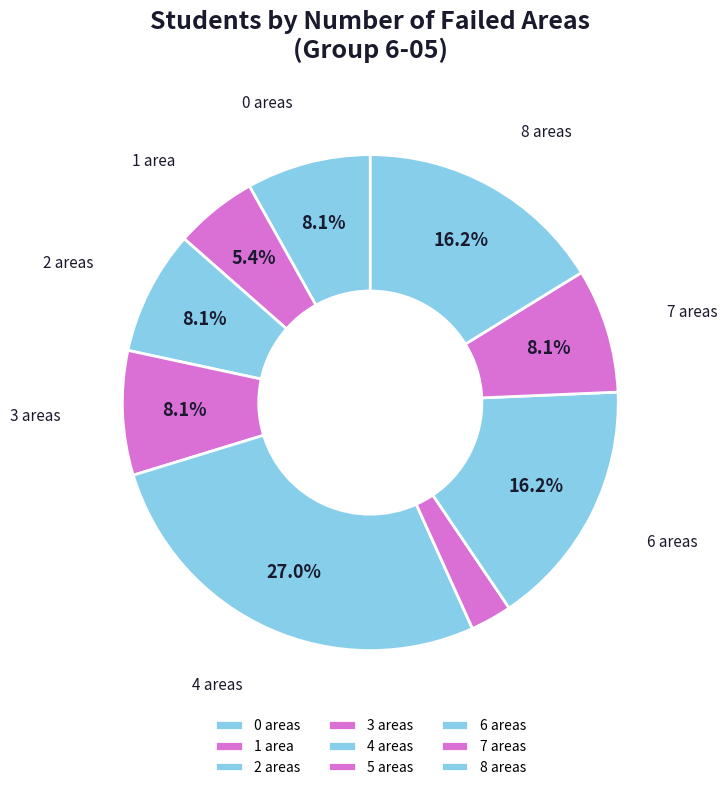

Count the number of slices in the pie.

9